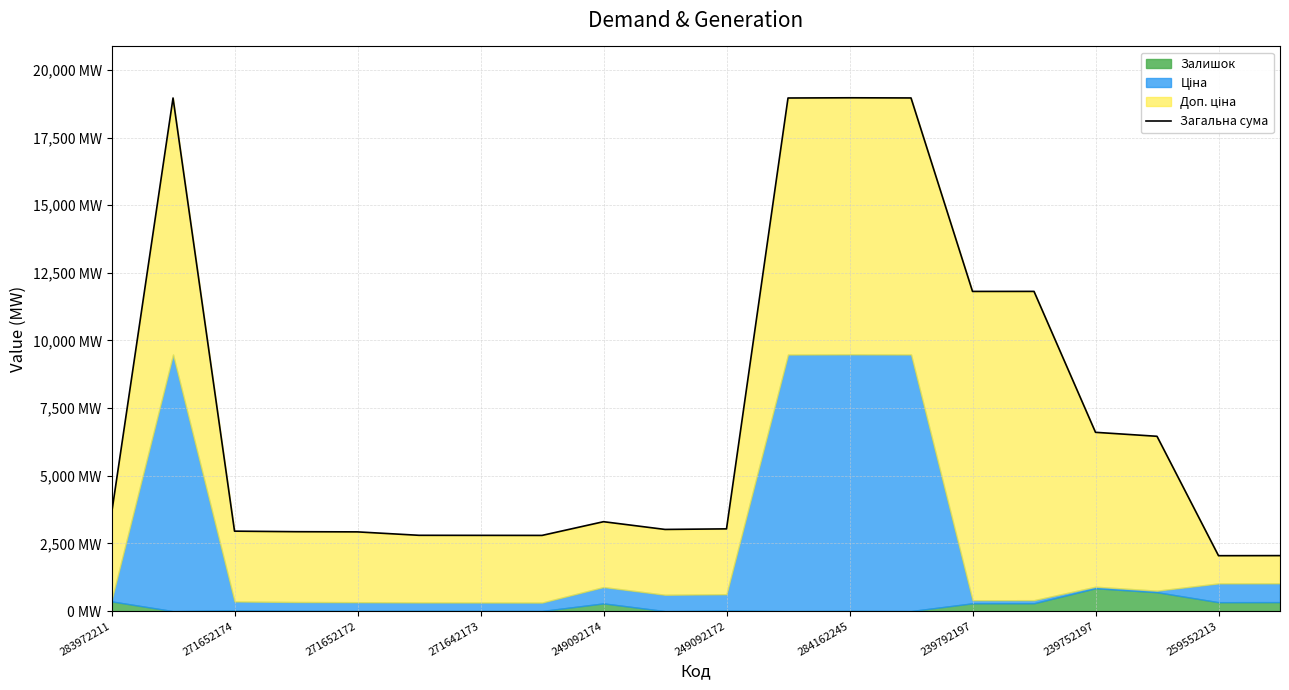

What is the difference between the second highest and second lowest values?

16910.8